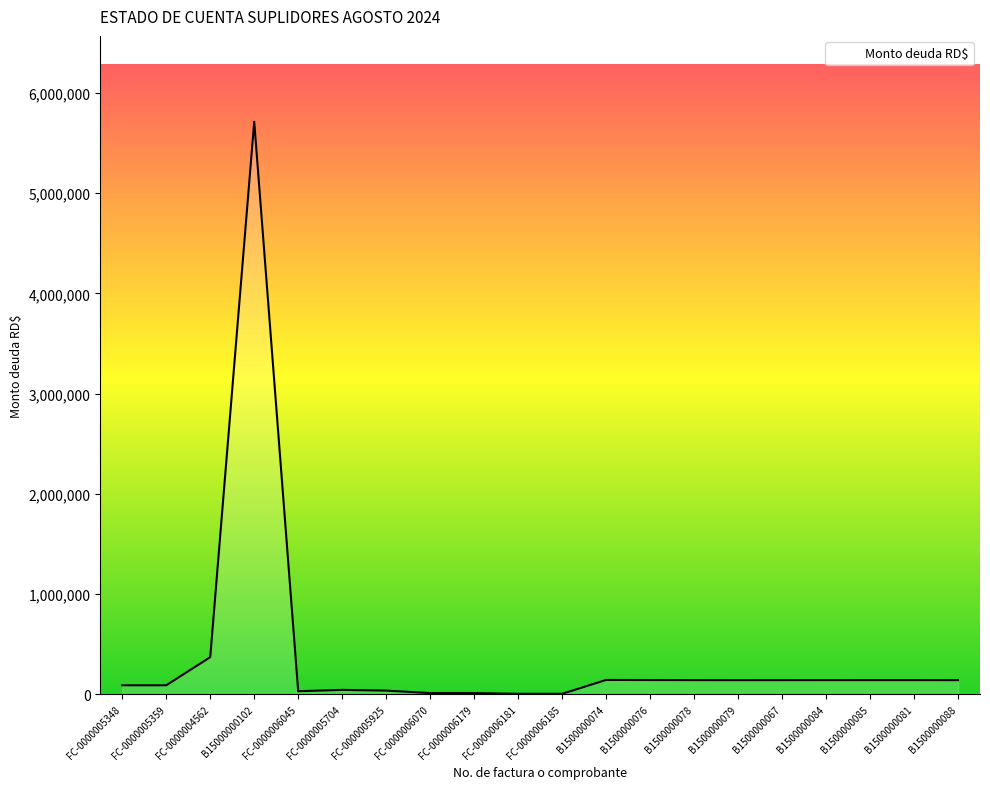

What is the greatest value displayed?

5713867.3